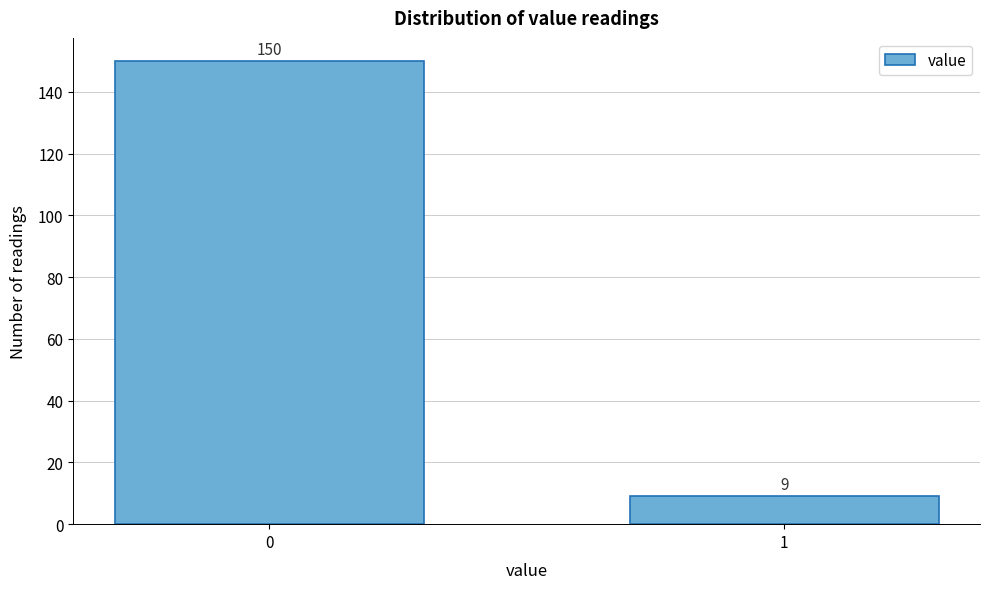

Reading left to right, extract all data points from this chart.

0=150	1=9